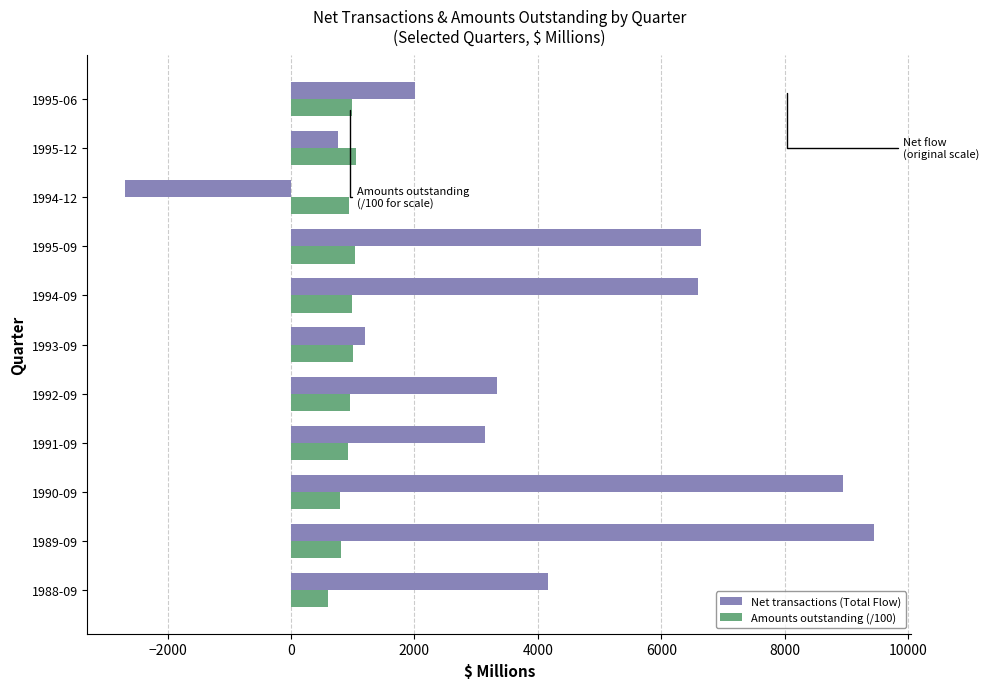

What is the difference between the Net transactions (Total Flow) values at 1995-06 and 1989-09?

7432.0